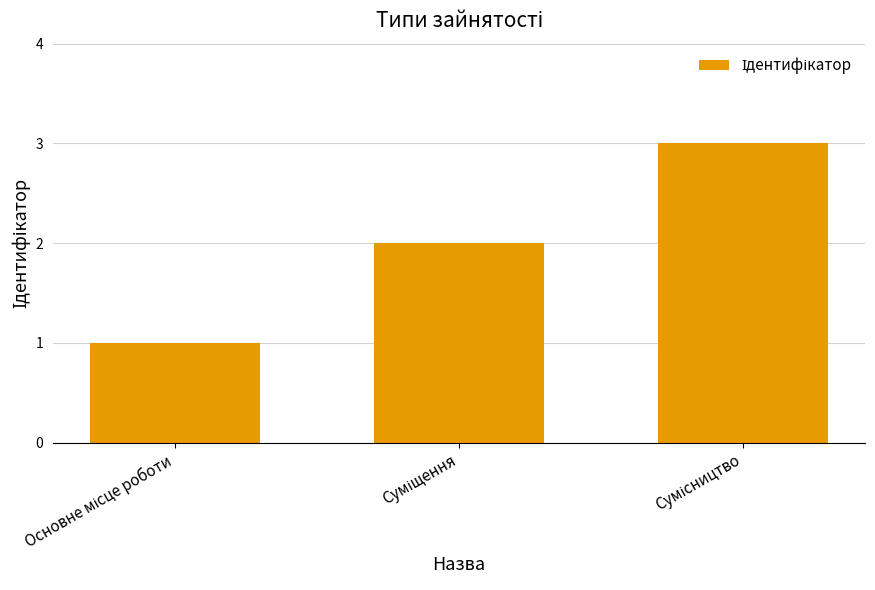

How many data points does each series have?

3